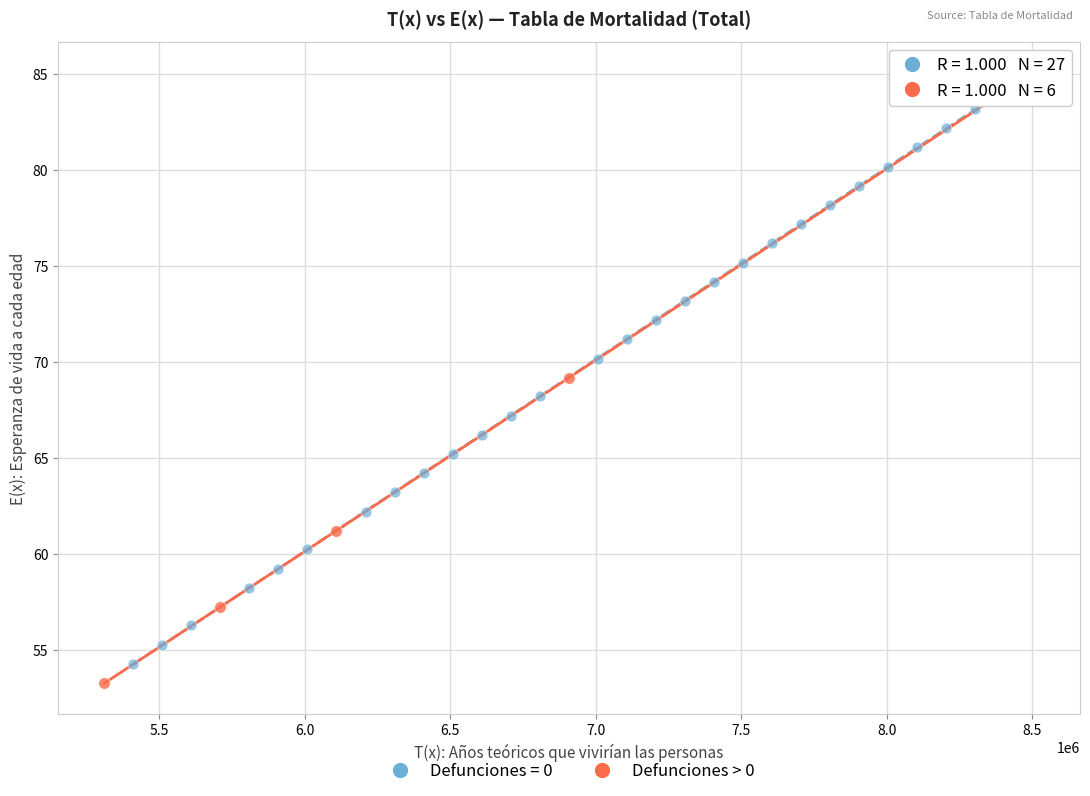

Which series has the widest spread of Y values?

Defunciones > 0